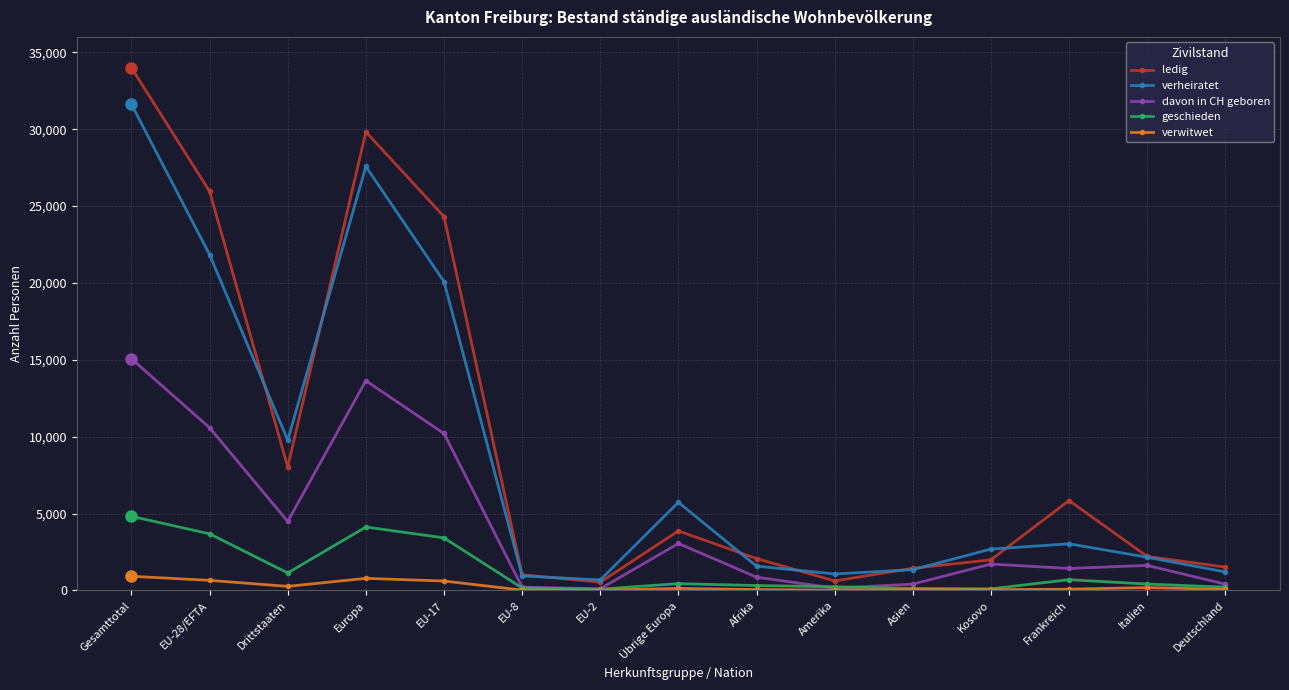

True or false: verheiratet and davon in CH geboren cross at least once.

False